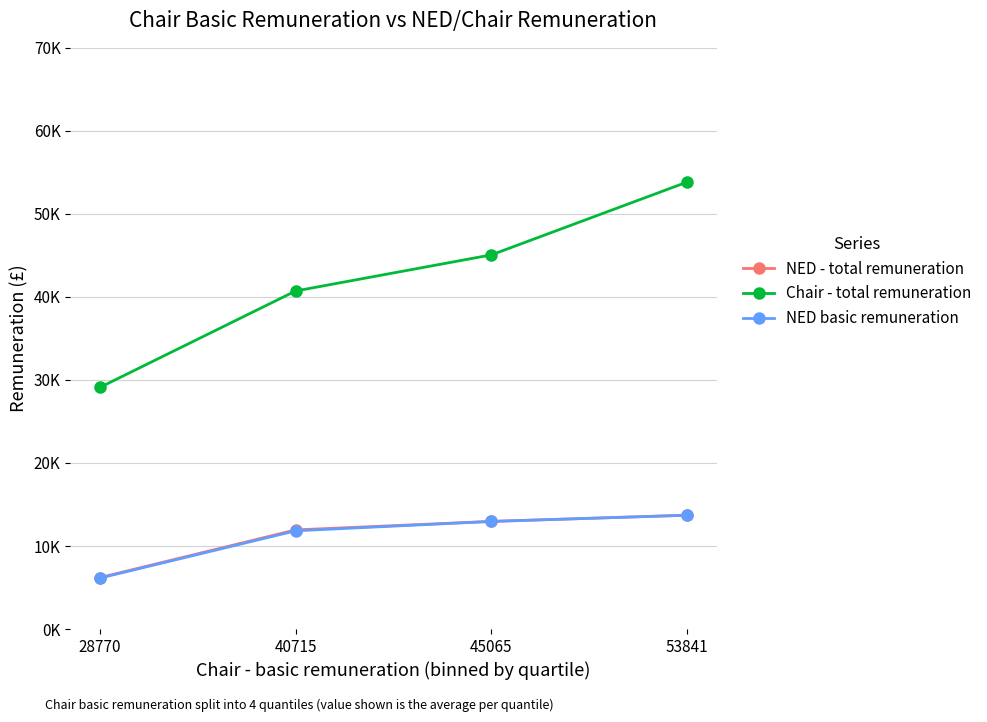

What is the sum of all NED basic remuneration values?

44631.6